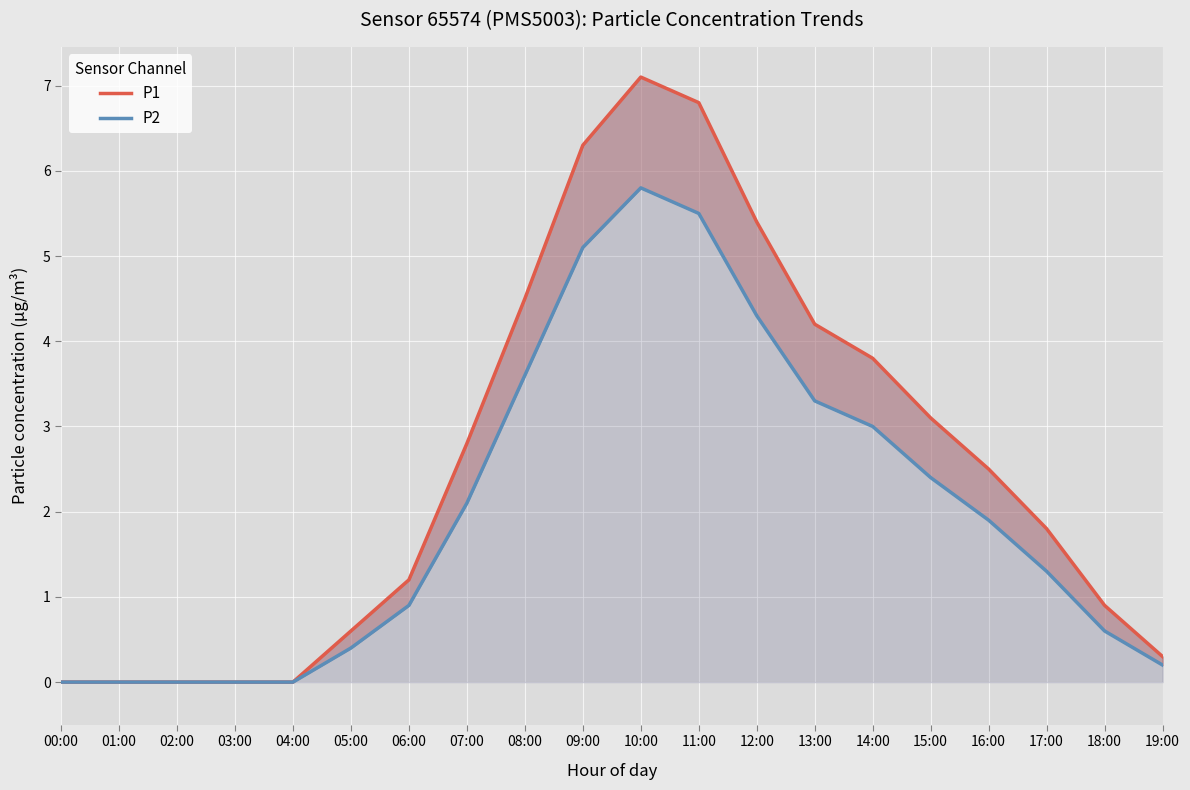

True or false: P2 and P1 intersect in this chart.

False